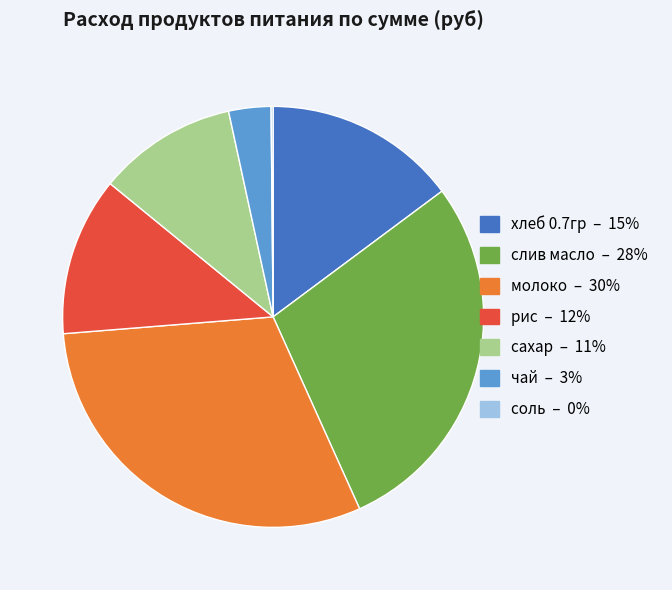

Do слив масло and чай together represent more than half of the pie?

No